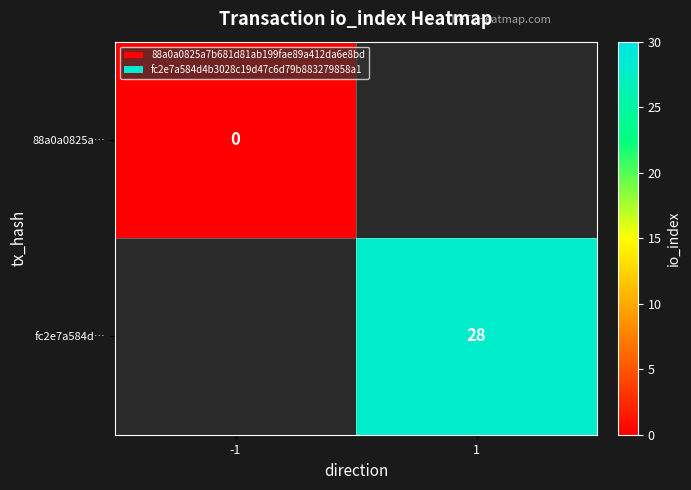

The value of fc2e7a584d… at 1 is 28. True or false?

True